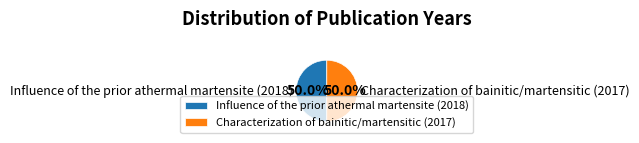

How many slices are in this pie chart?

2